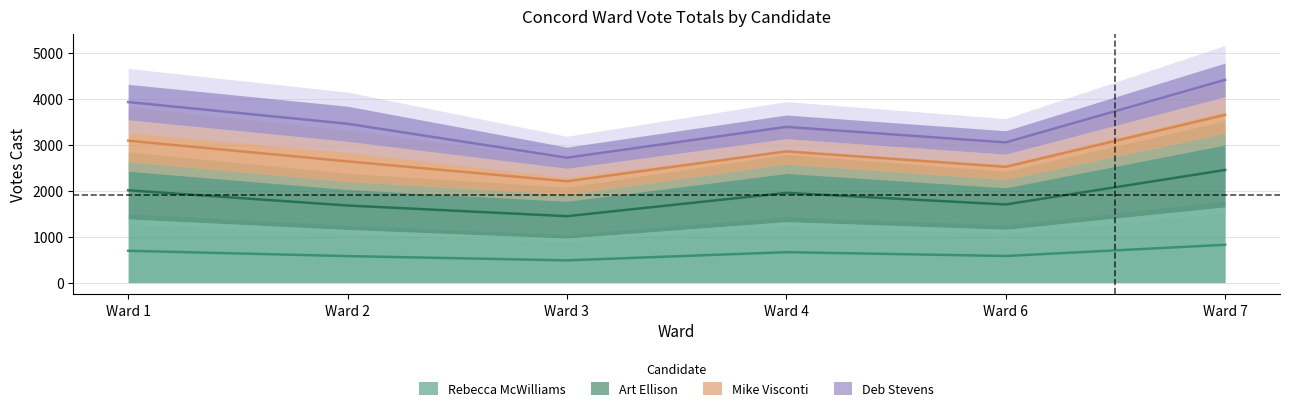

True or false: Rebecca McWilliams has a value of 484.0 at Ward 3.

True